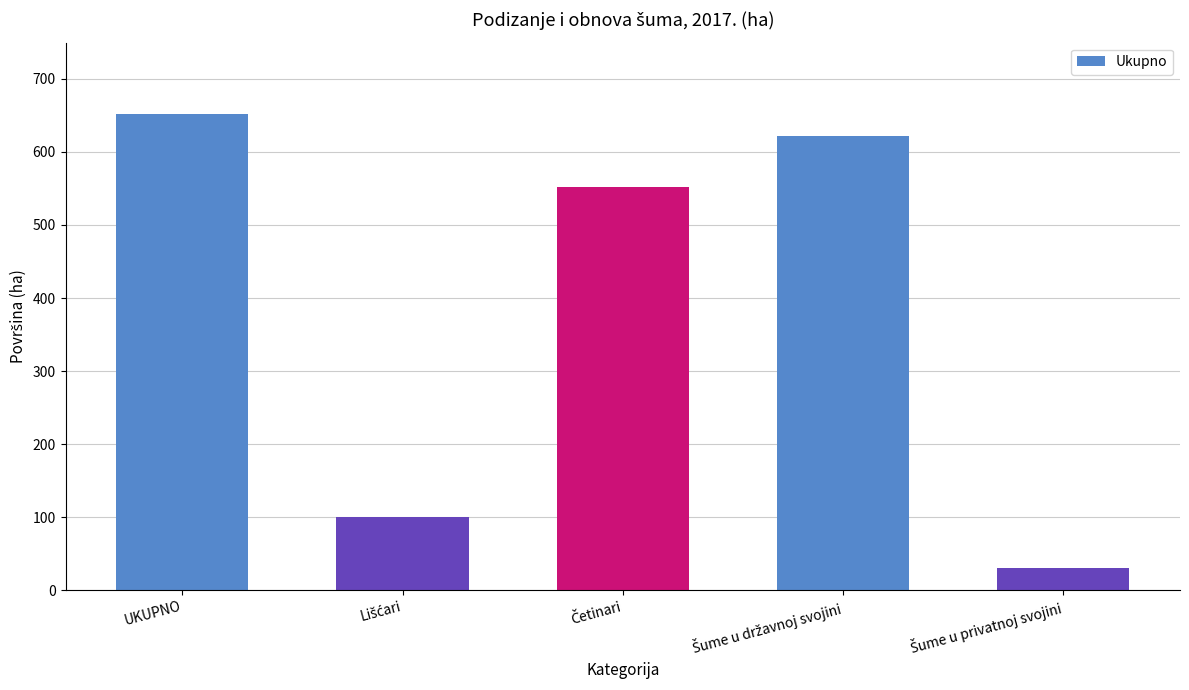

What is the difference between the second highest and minimum values?

592